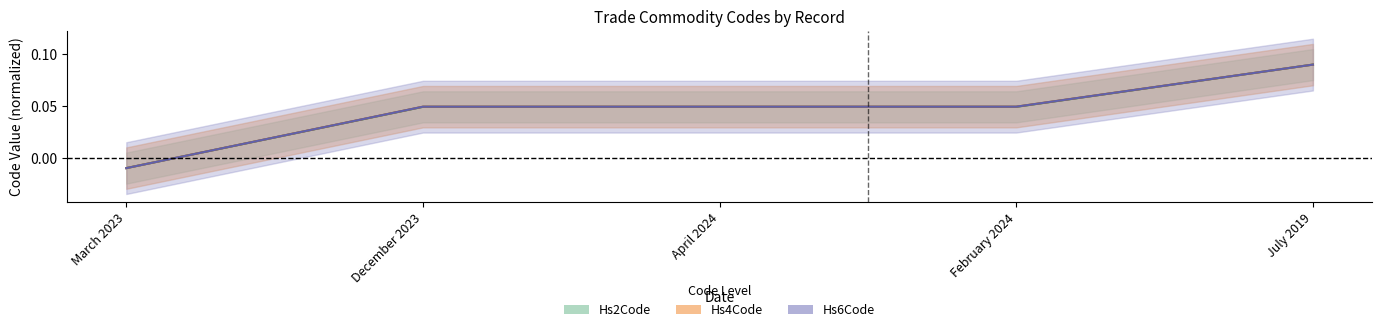

What is the label of the 2nd point from the left?

December 2023